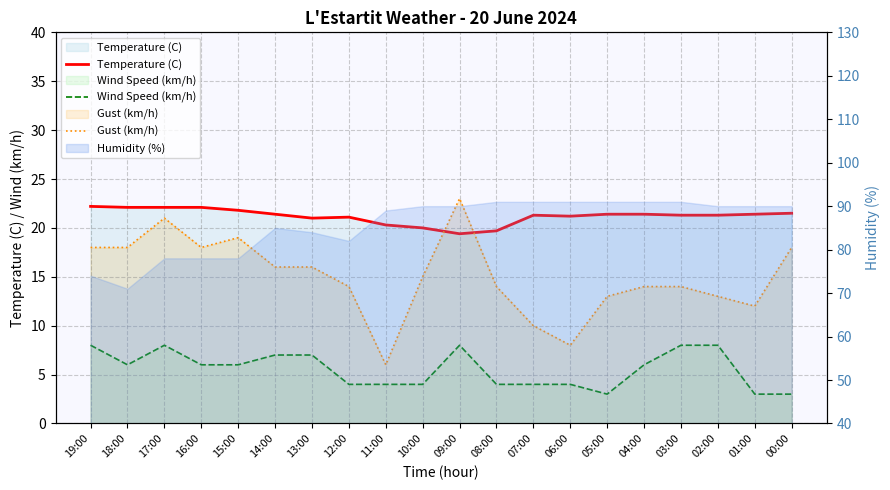

What is the label of the 8th point from the right?

07:00